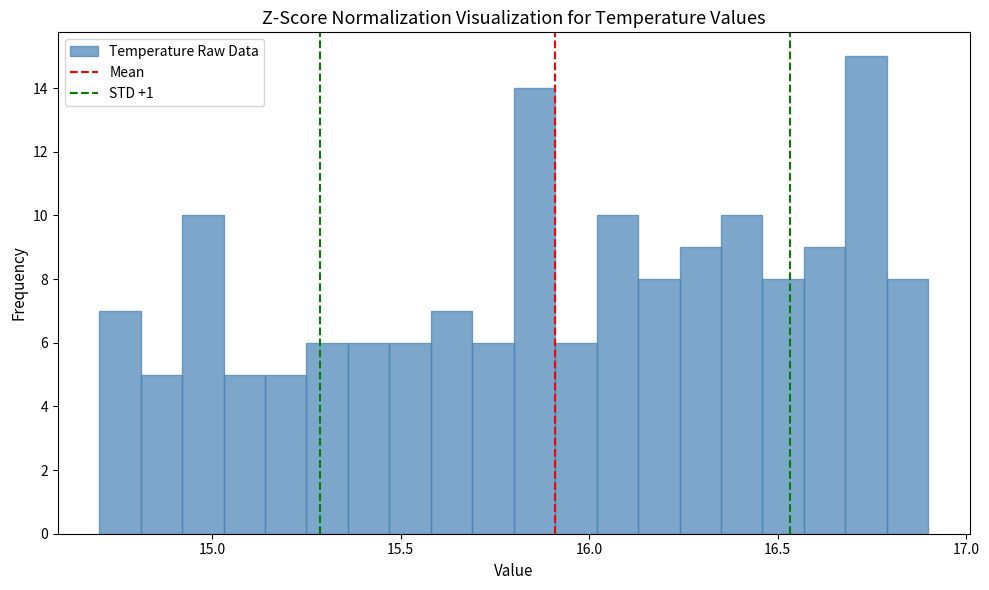

Around what value on the x-axis is the tallest bar? Give the approximate position of its centre, as read against the axis.

16.75